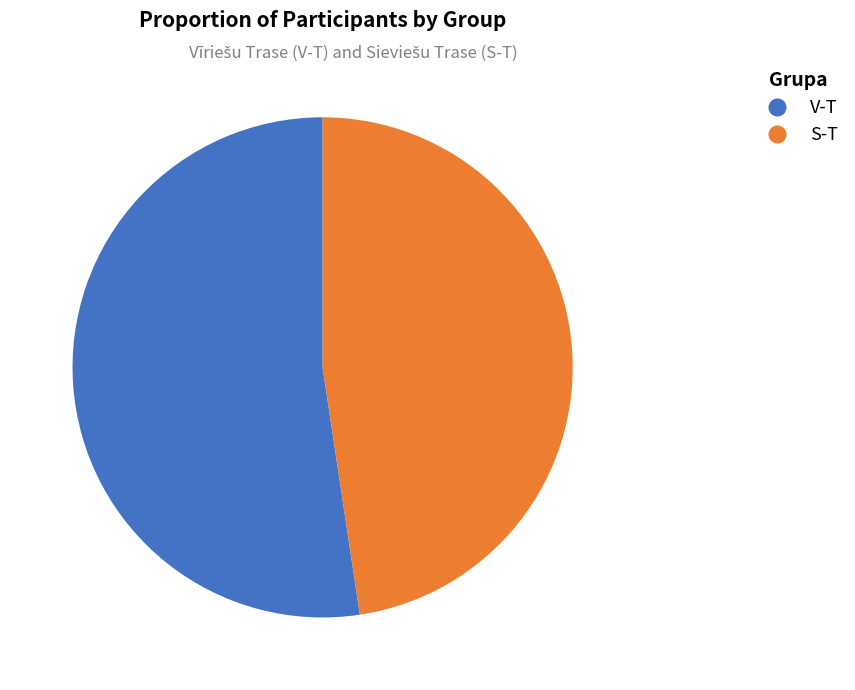

Is there any slice that represents more than half of the pie?

Yes